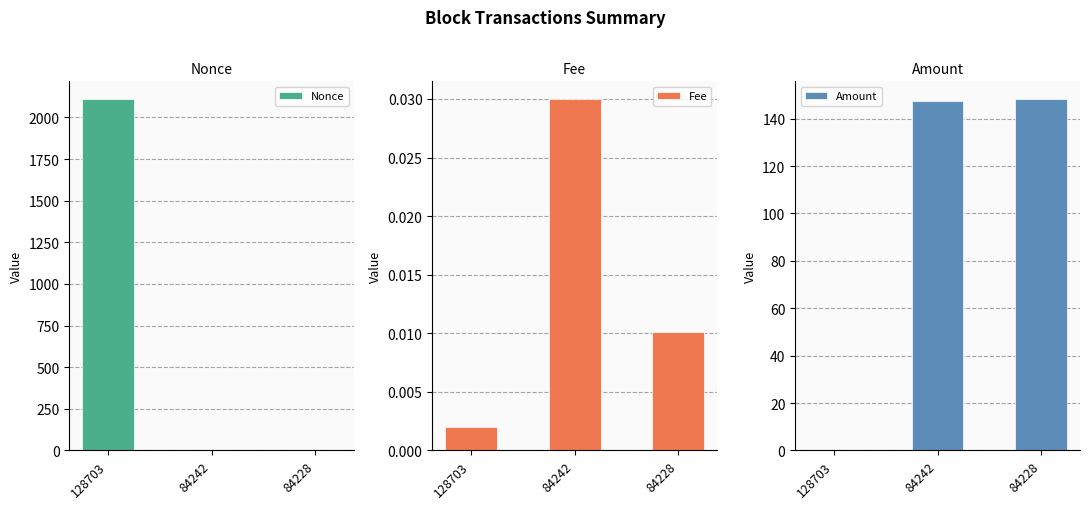

List the labels in order of Nonce value, largest first.

128703, 84228, 84242